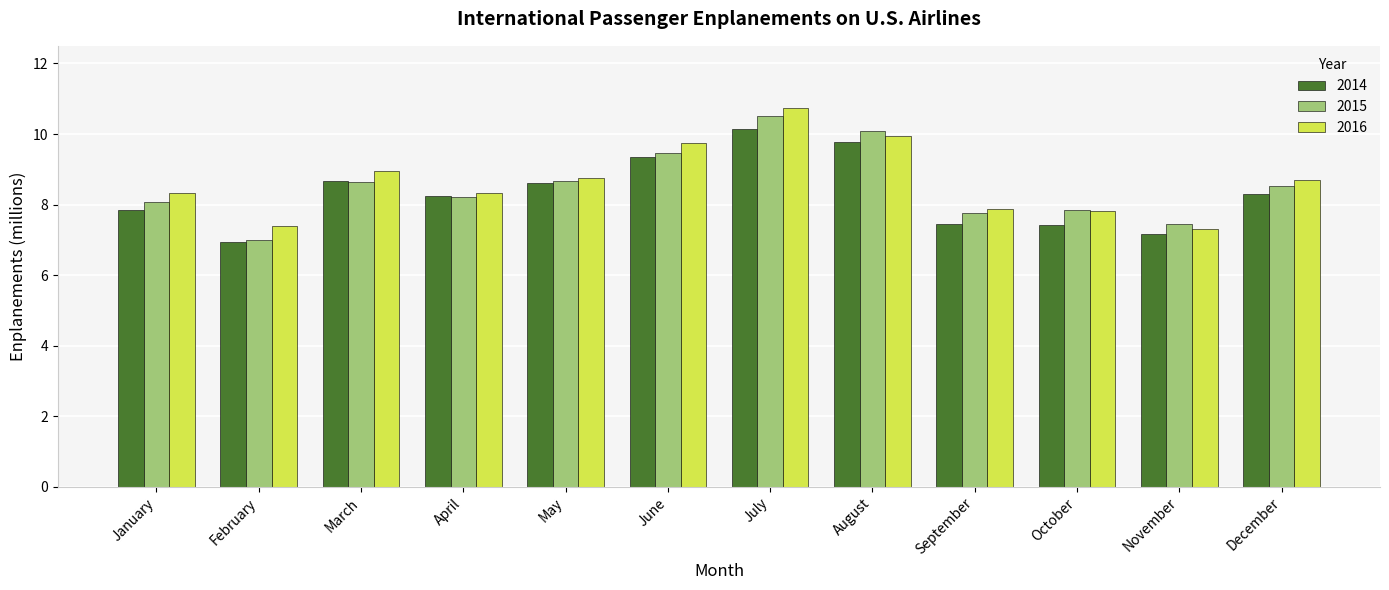

Which category has the highest value in the 2014 series?

July